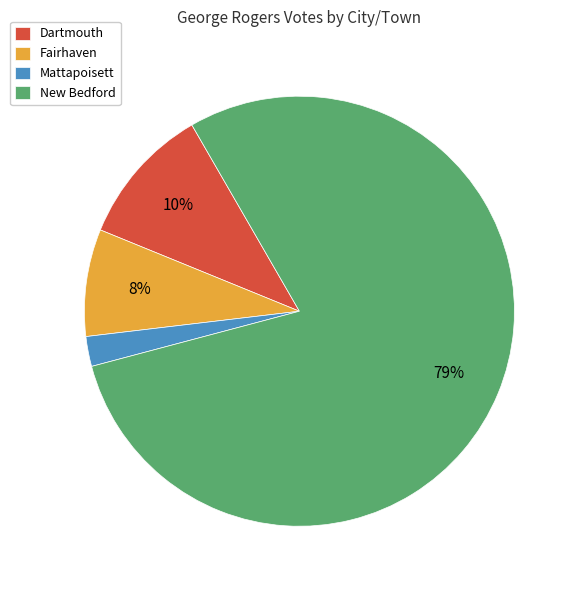

To the nearest percent, what is the difference between the Dartmouth and Fairhaven slice percentages?

2%